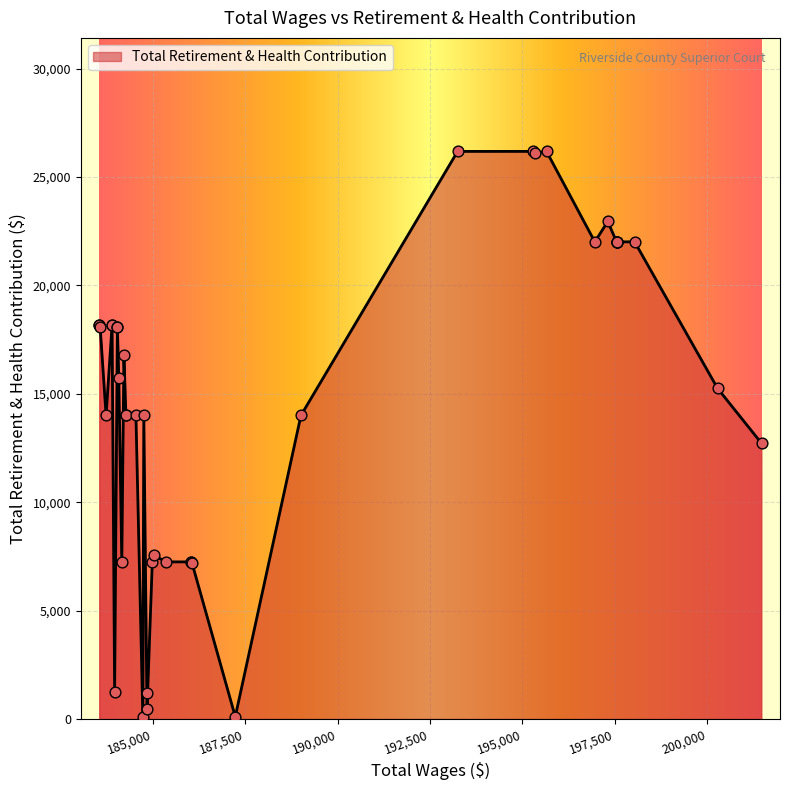

What is the change in value from 20 to 37?

+10849